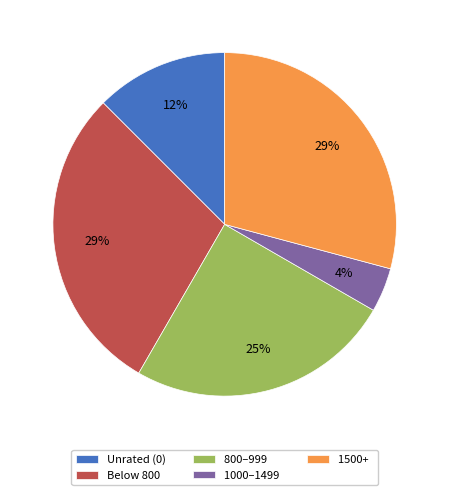

What percentage is the 800–999 slice, to the nearest percent?

25%